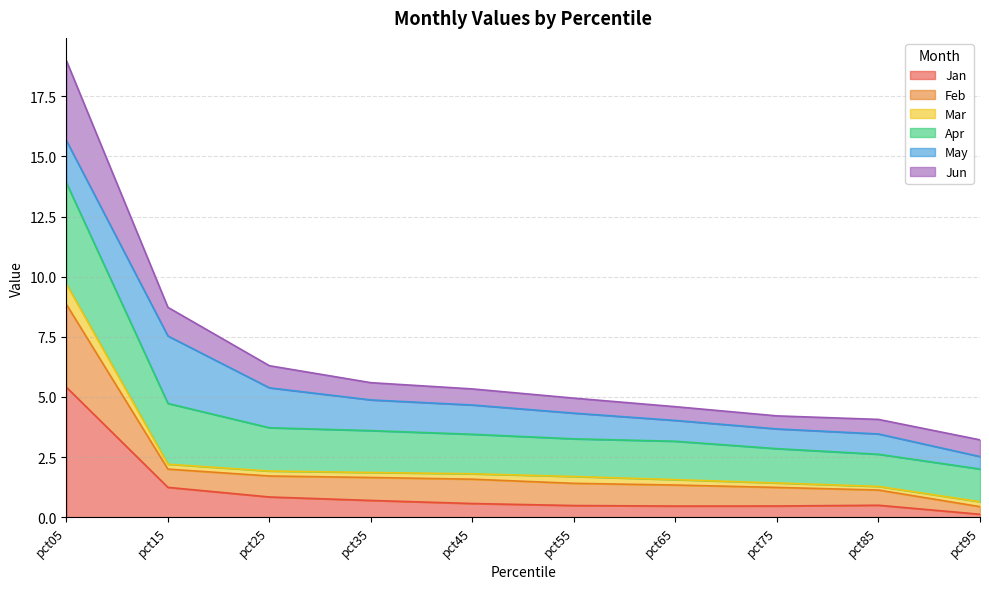

The value of Jun at pct45 is 5.4. True or false?

False